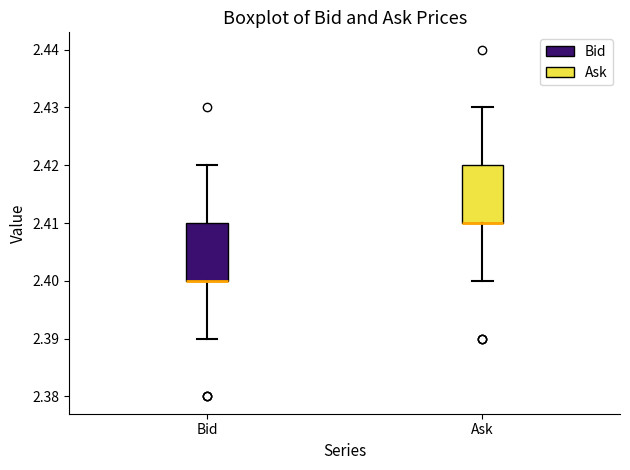

Reading left to right, read every box against the y-axis: the position of its median line, the range the box covers, and the ends of its whiskers. The values are not printed on the chart, so give them approximately, as read against the axis.

Bid: median 2.40 (drawn on the box's lower edge), box 2.40 to 2.41, whiskers 2.39 to 2.42
Ask: median 2.41 (drawn on the box's lower edge), box 2.41 to 2.42, whiskers 2.40 to 2.43